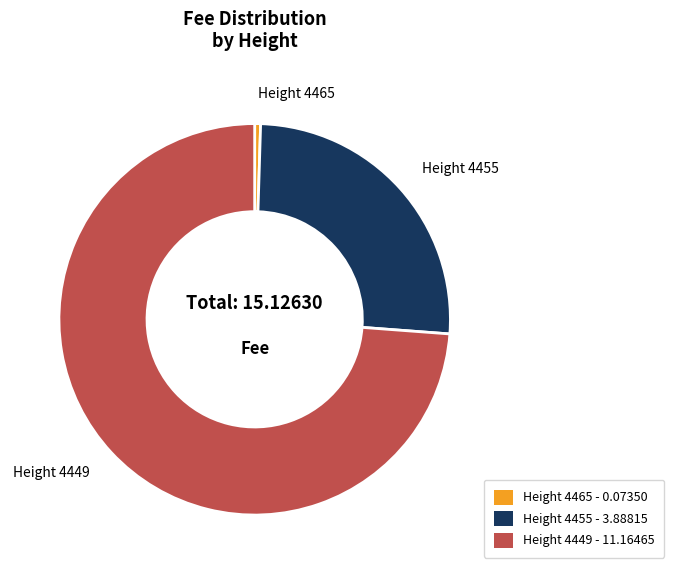

What is the ratio of the value at Height 4449 to the value at Height 4455?

2.9